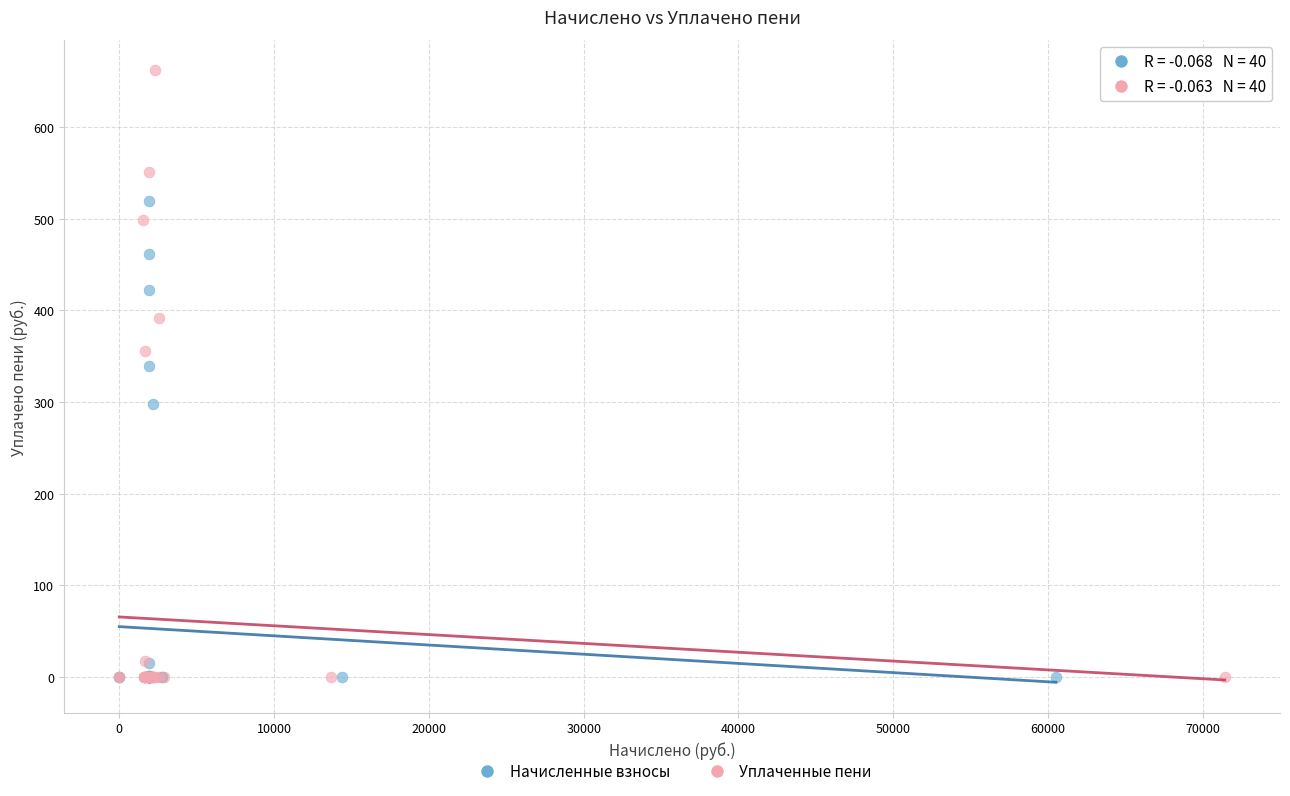

Which series has the widest spread of Y values?

Уплаченные пени